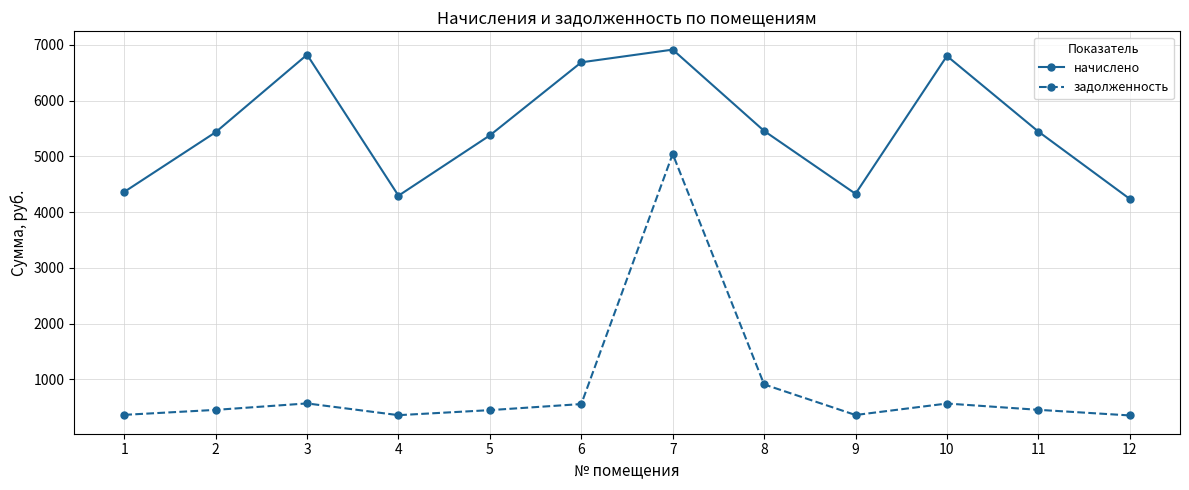

What is the value of the начислено point at the 6th from the left?

6684.7